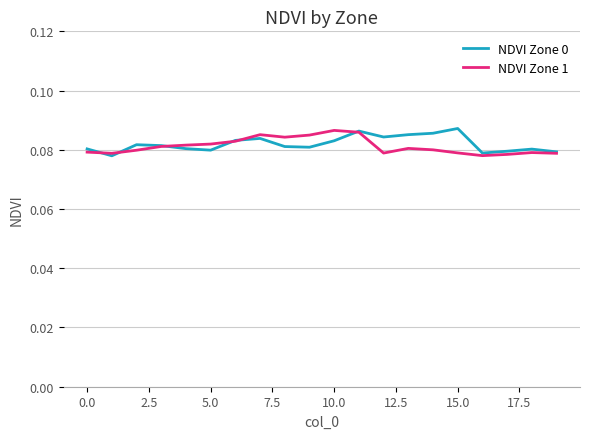

Is this an area chart (filled region under the line)?

No